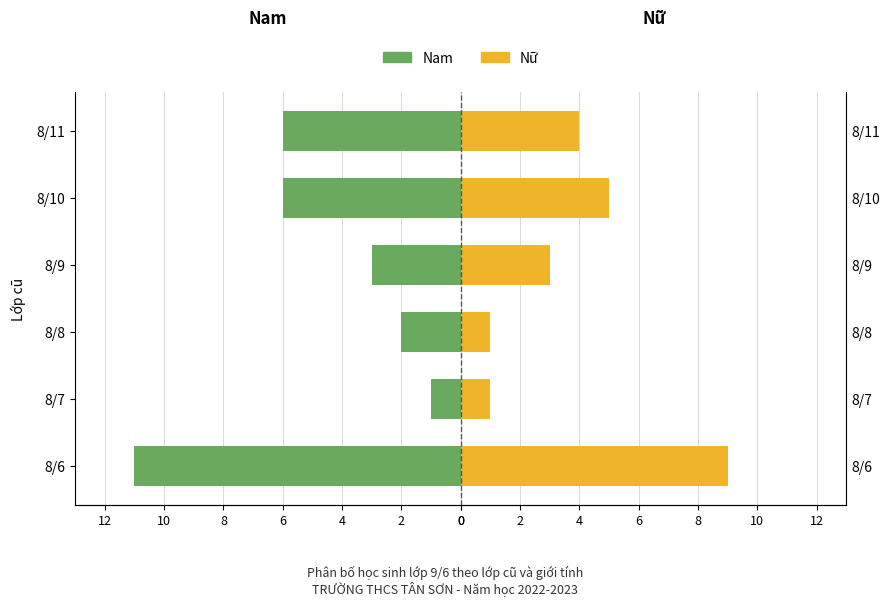

True or false: Nam has a value of -2 at 8/8.

True